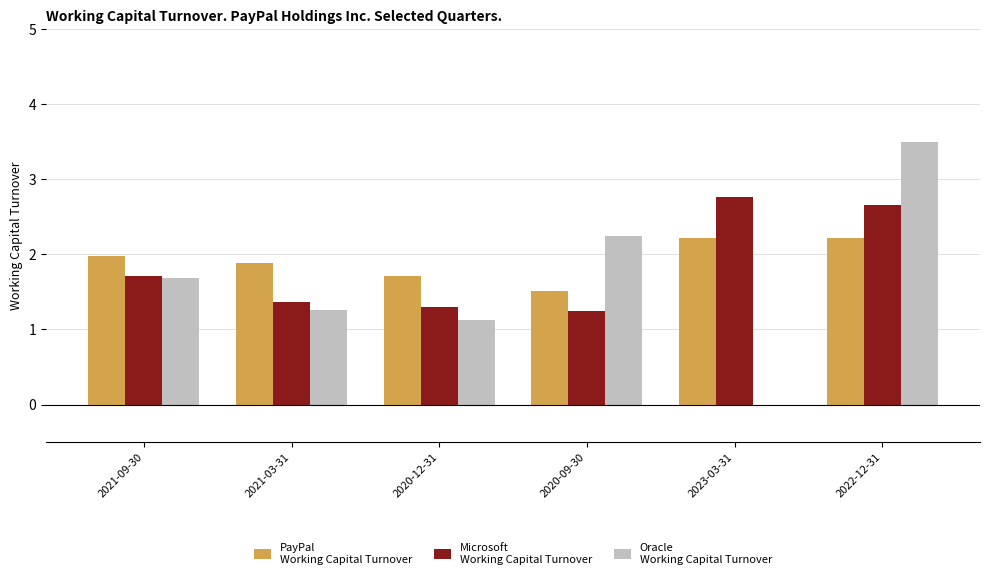

Which label corresponds to the largest value in the chart?

2022-12-31